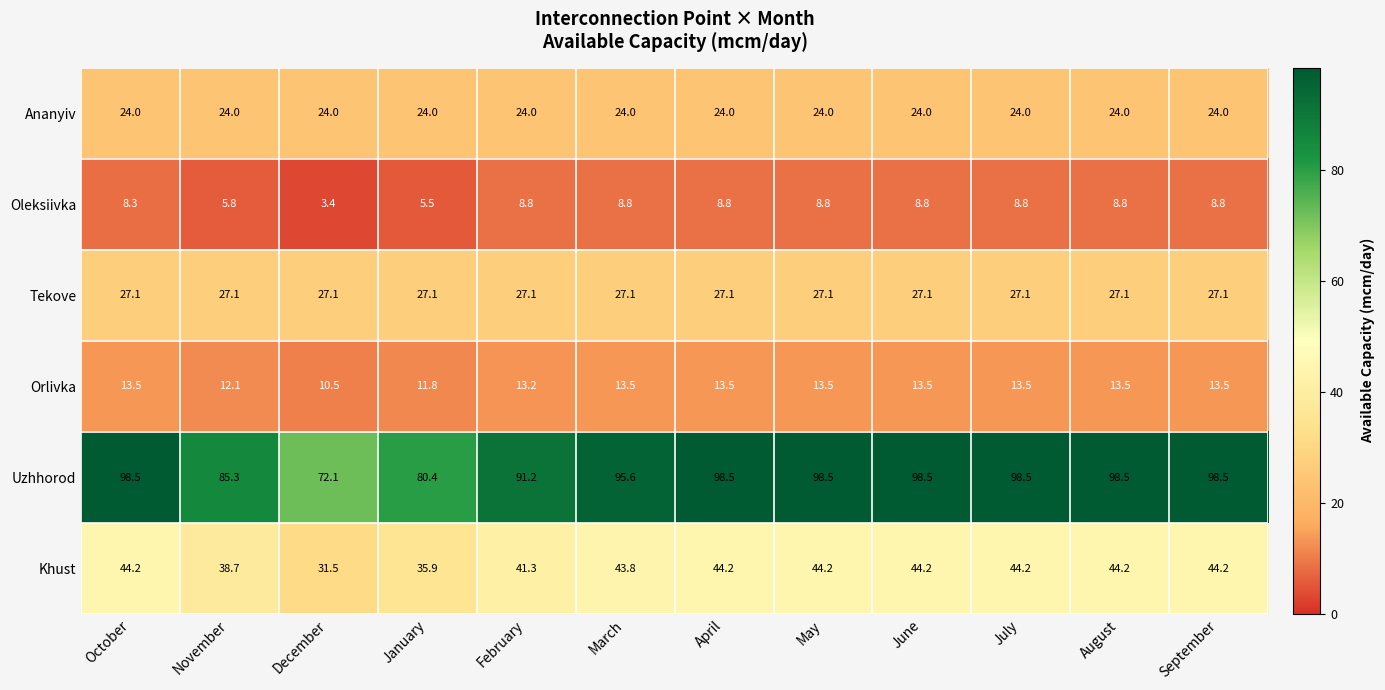

Which category has the lowest value across all series?

December